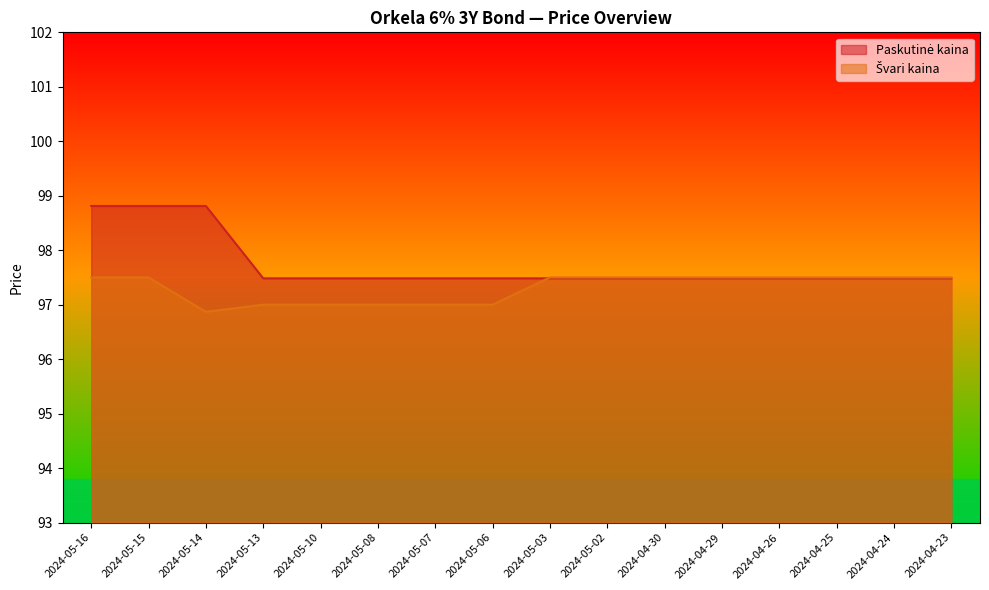

The value of Švari kaina at 2024-05-10 is 171.8. True or false?

False